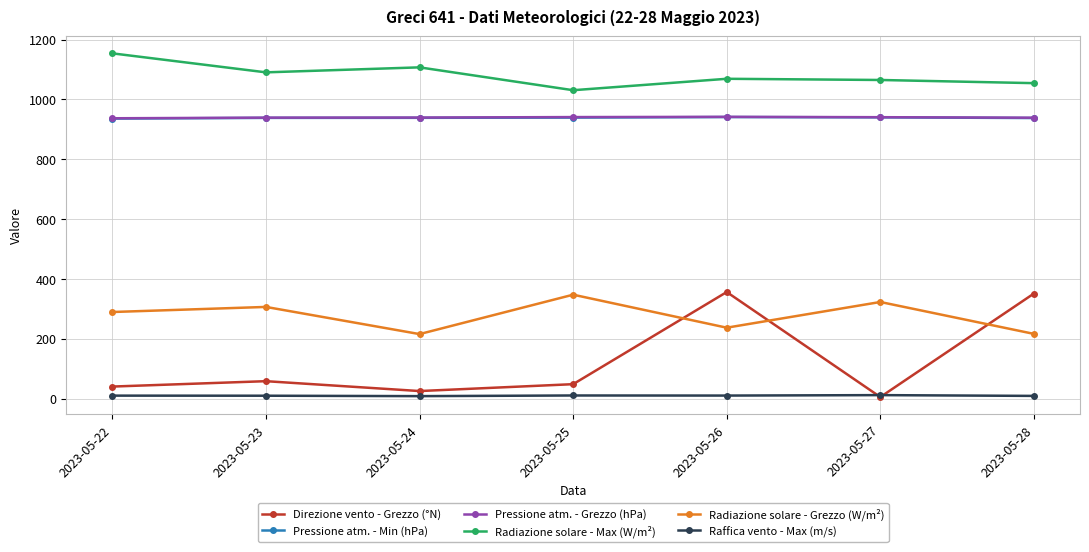

What is the difference between the highest and lowest values at 2023-05-27?

1059.8